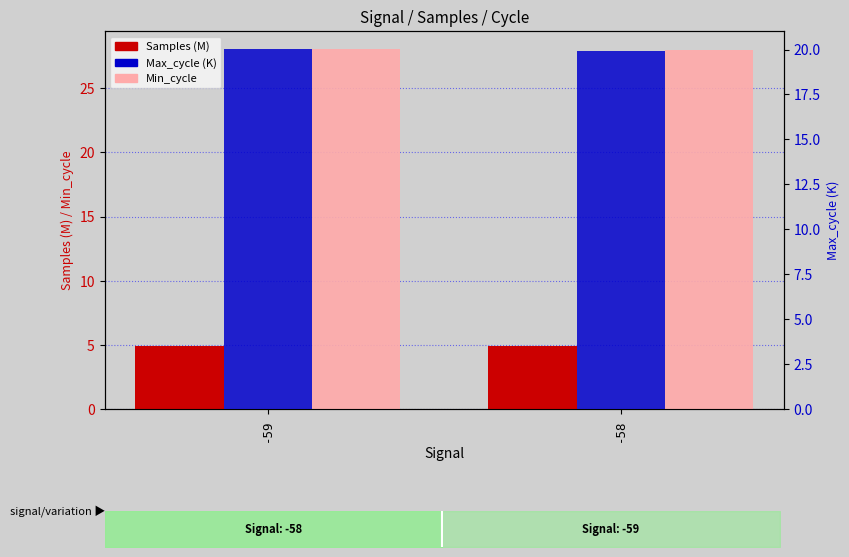

What is the total value across all series at -59?

53.0